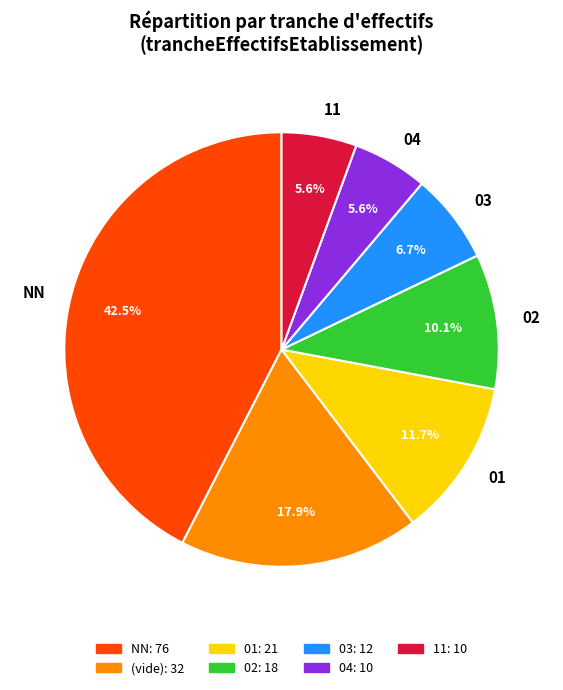

Does any single category account for the majority?

No